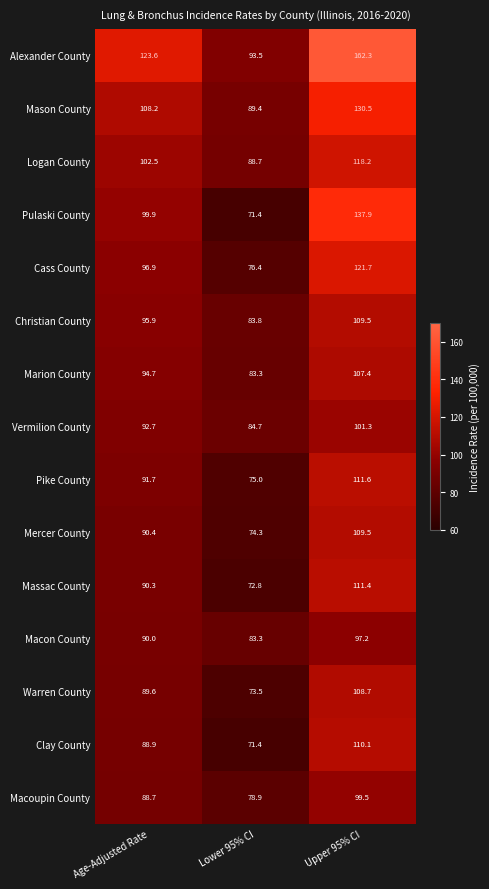

True or false: Macon County has a value of 30.4 at Upper 95% CI.

False